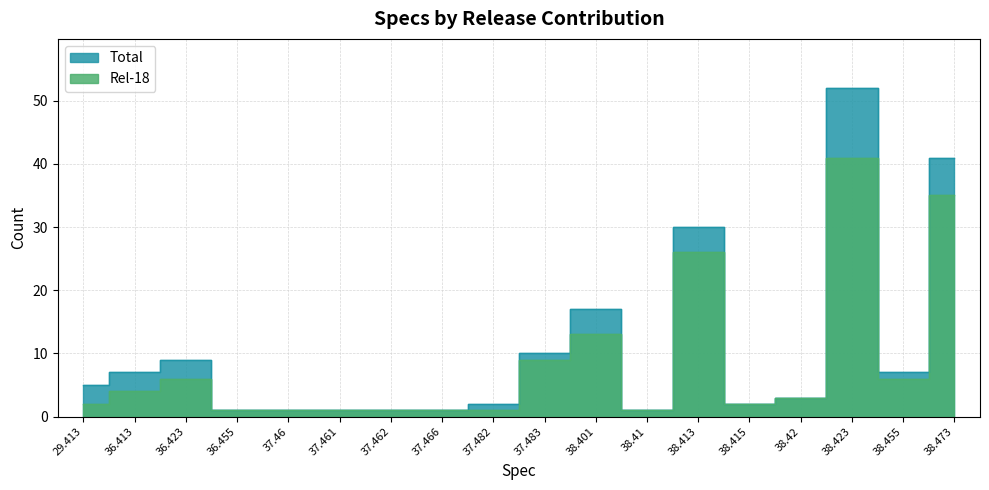

List the labels in order of Total value, largest first.

38.423, 38.473, 38.413, 38.401, 37.483, 36.423, 36.413, 38.455, 29.413, 38.42, 37.482, 38.415, 36.455, 37.46, 37.461, 37.462, 37.466, 38.41